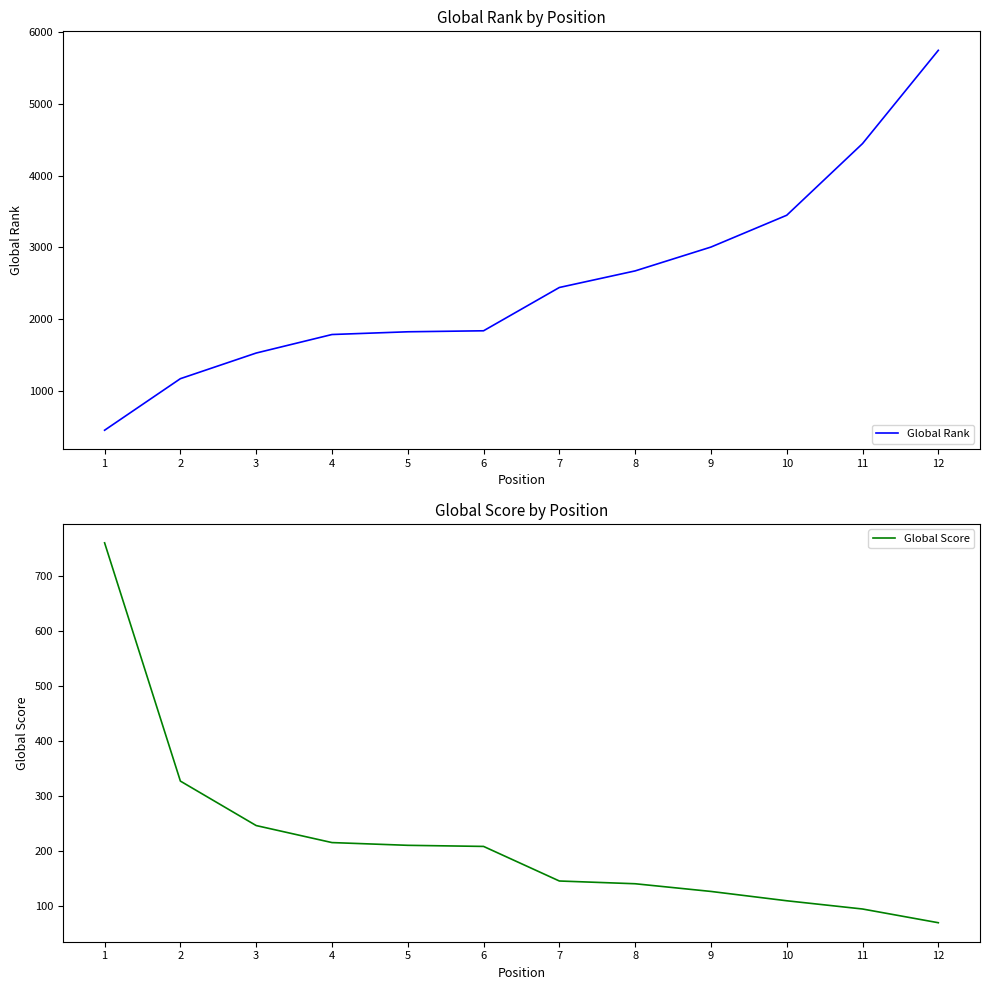

How many data points in Global Rank are less than 2442?

6